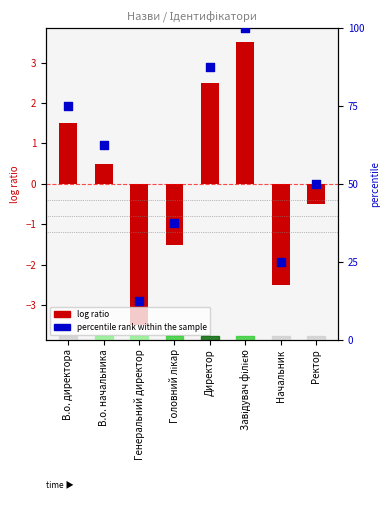

At which category is the sum across all series the highest?

Завідувач філією